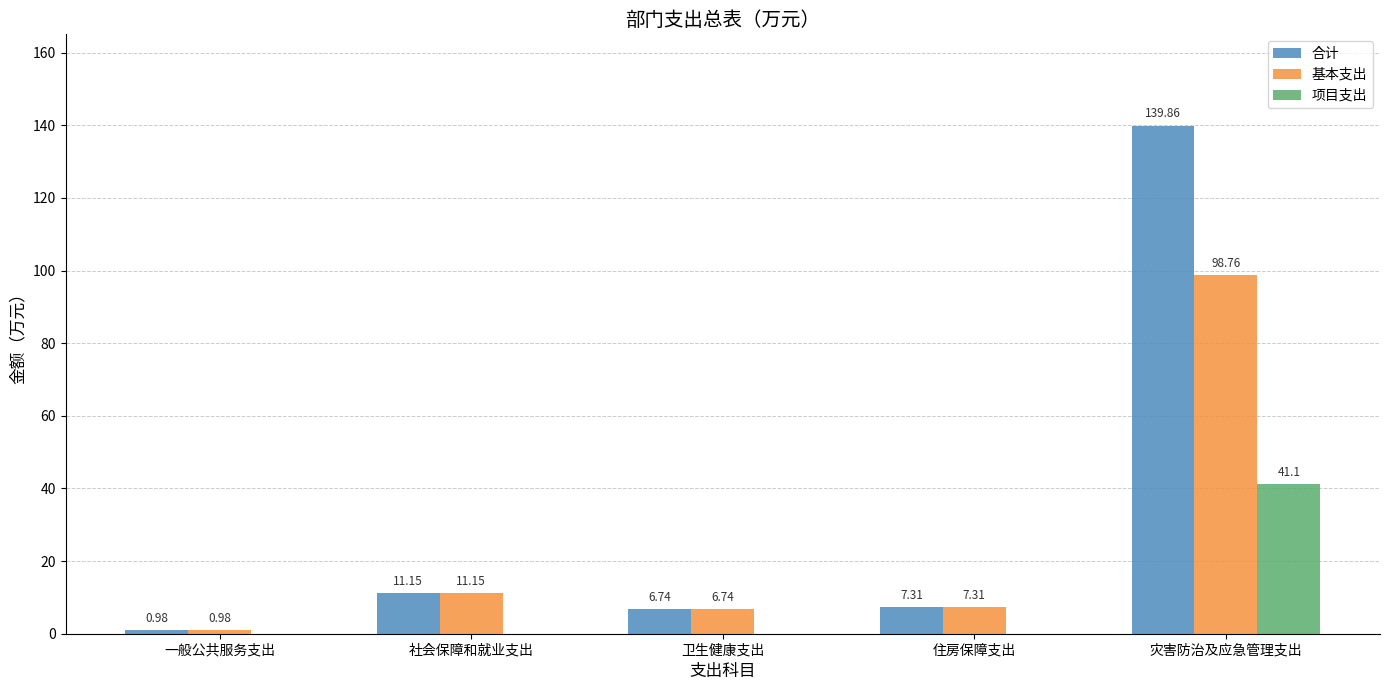

The value of 合计 at 社会保障和就业支出 is 11.2. True or false?

True